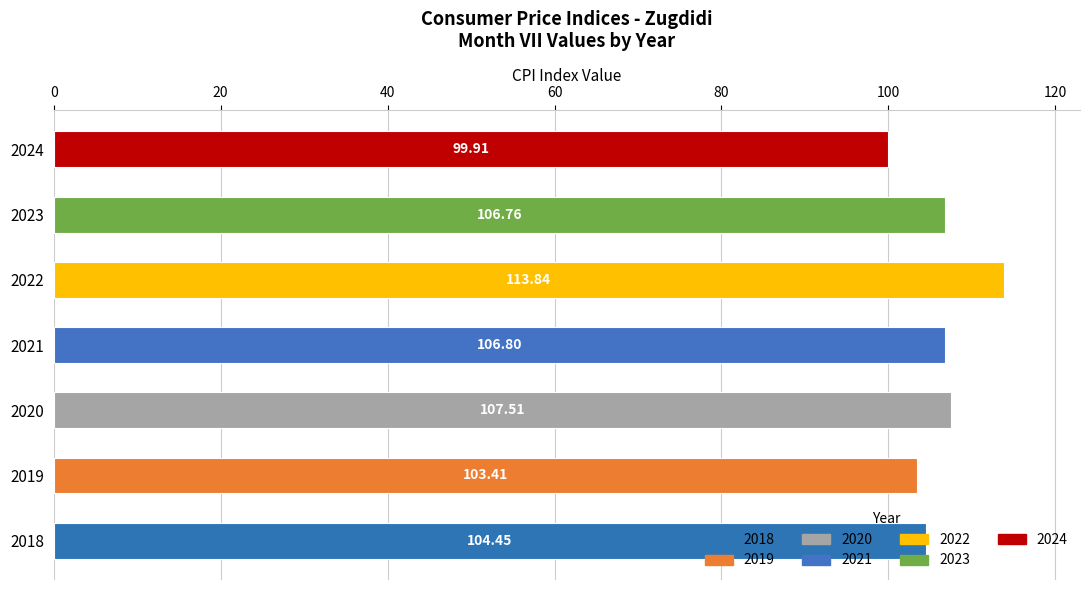

What is the sum of all values?

742.7